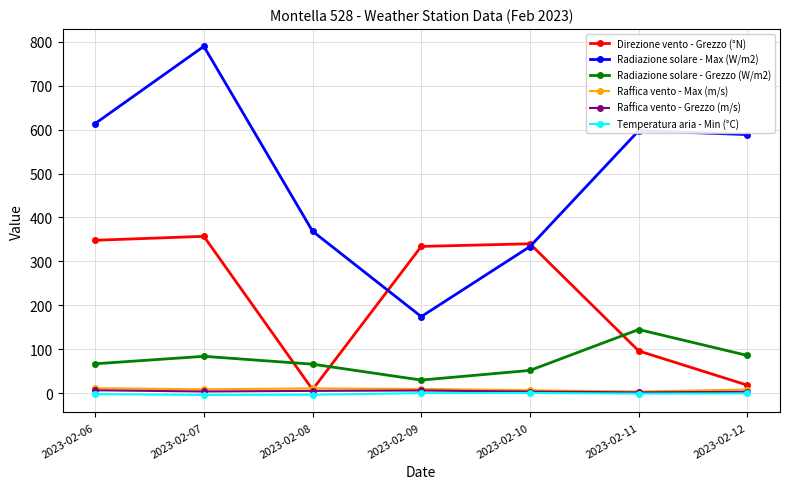

What is the difference between the highest and lowest values at 2023-02-06?

616.1